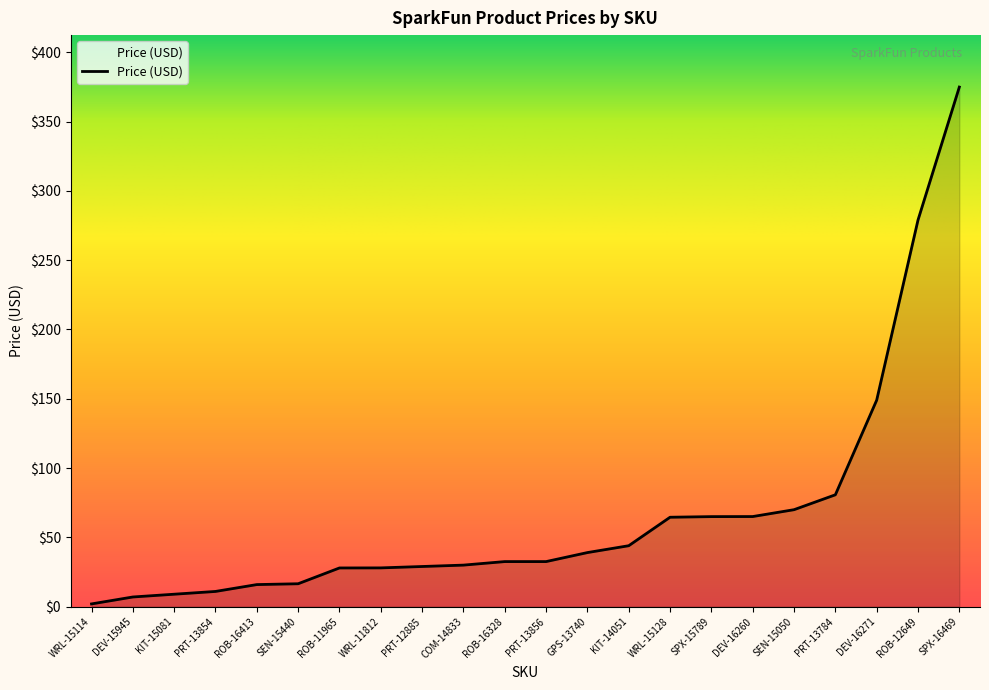

How many lines are shown in the chart?

1